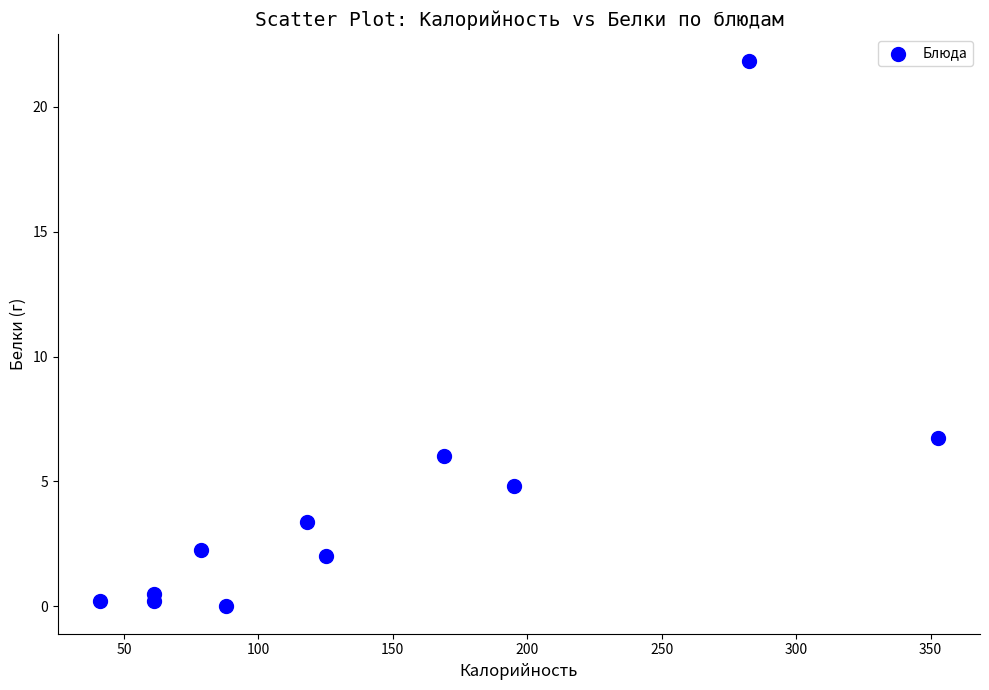

What Y value in the scatter plot is closest to 10?

6.7